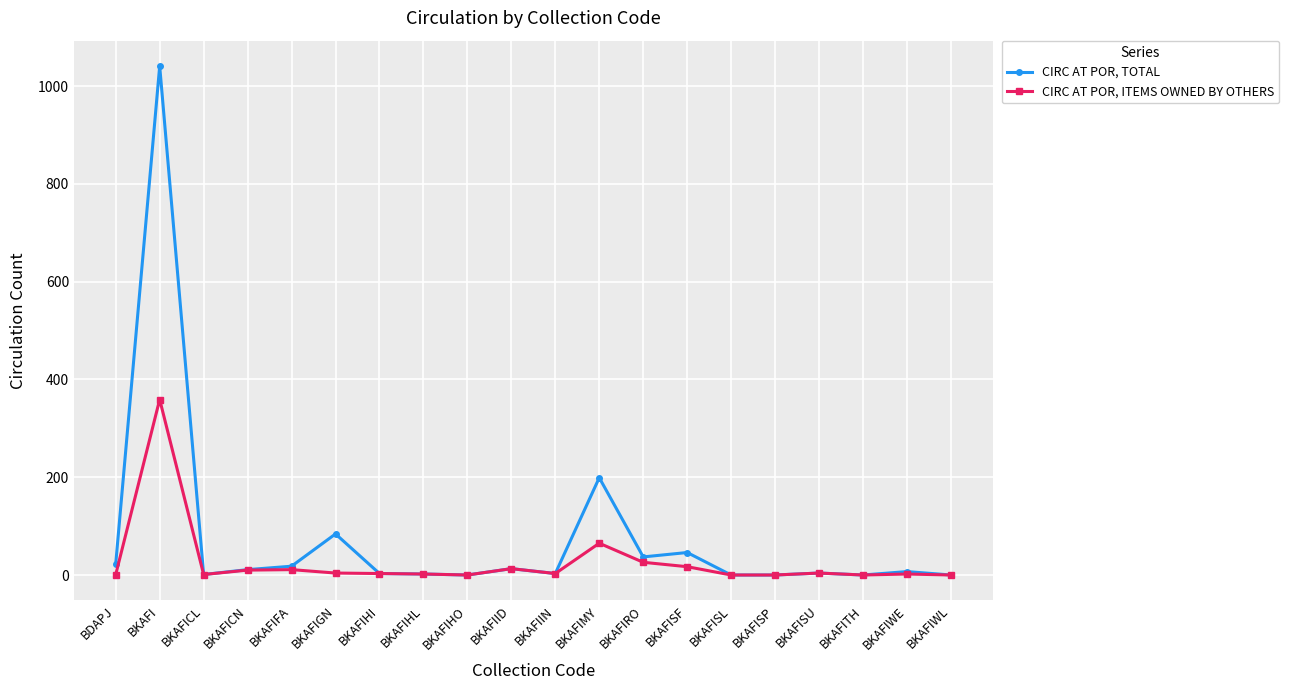

Does the chart display data point markers on the line(s)?

Yes